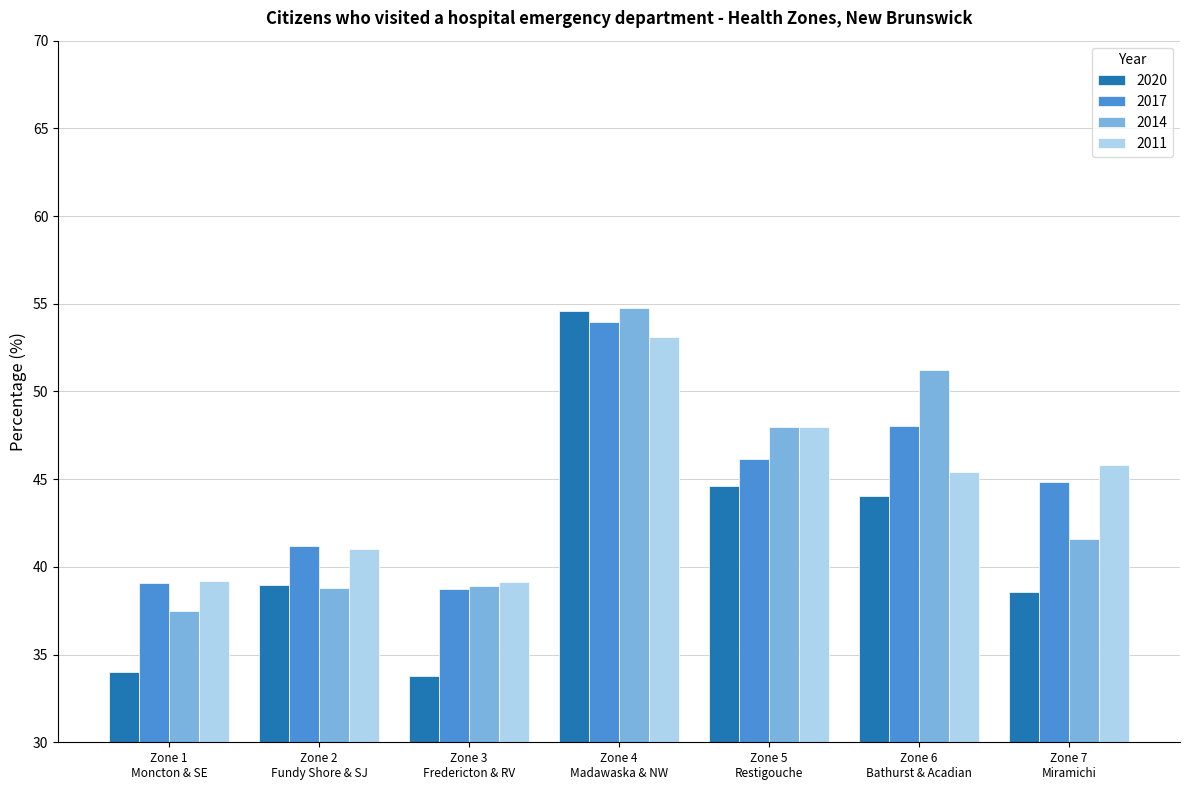

Which series has the largest range (max minus min)?

2020